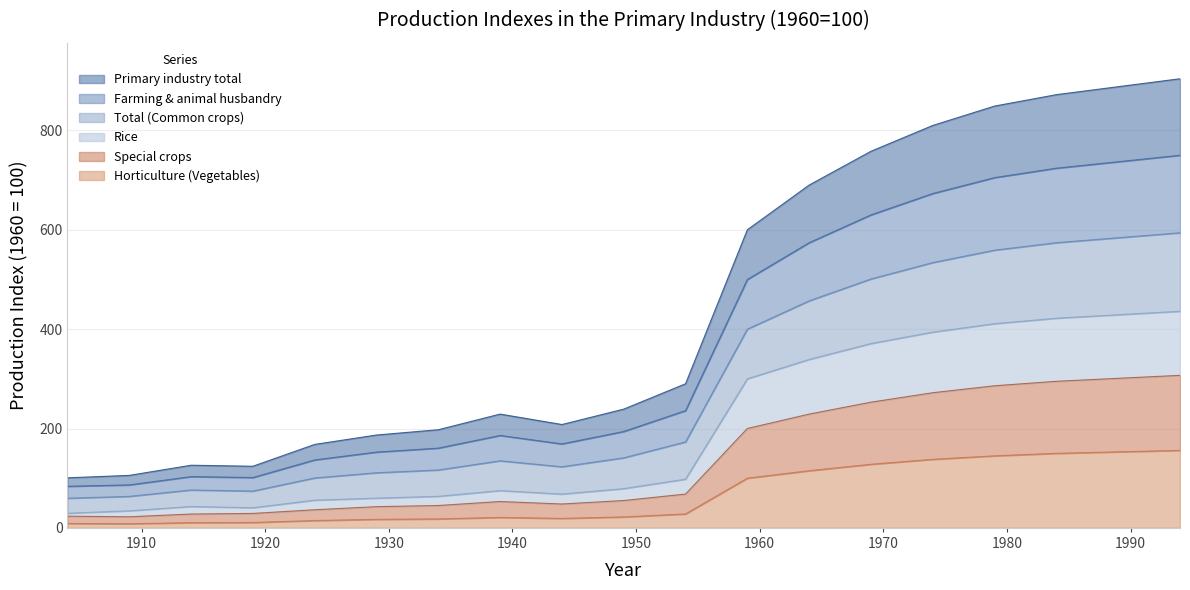

How many lines are shown in the chart?

6